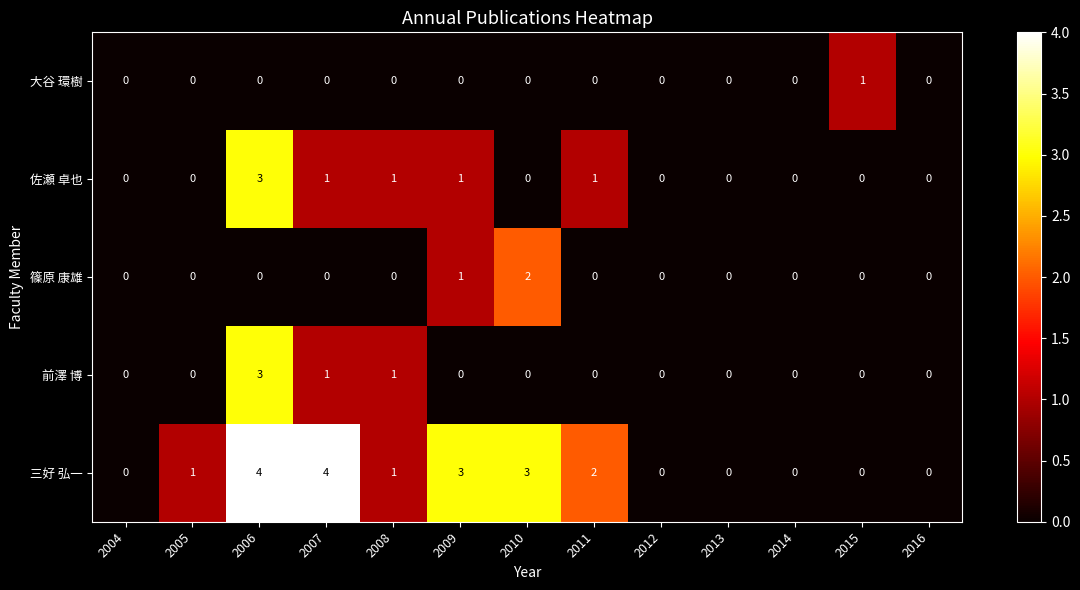

Between 2004 and 2010, which series saw the biggest shift?

三好 弘一